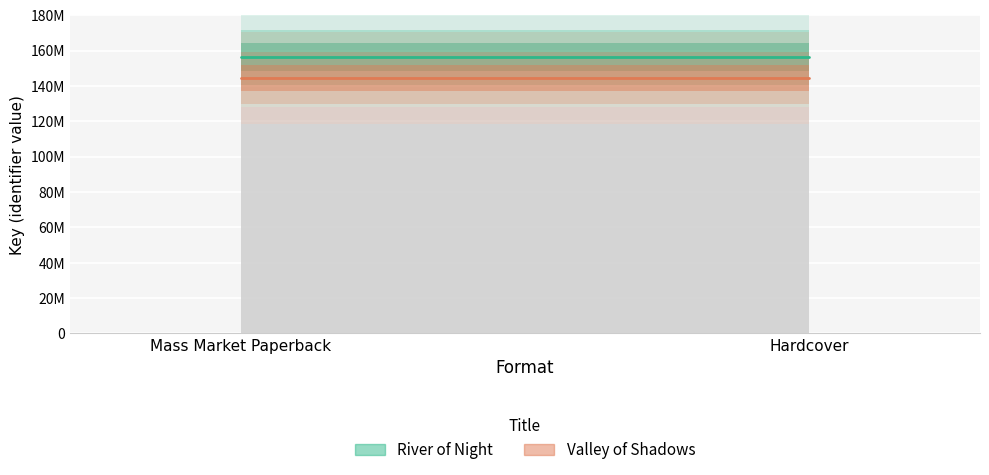

Which has a higher value, Mass Market Paperback or Hardcover?

Mass Market Paperback